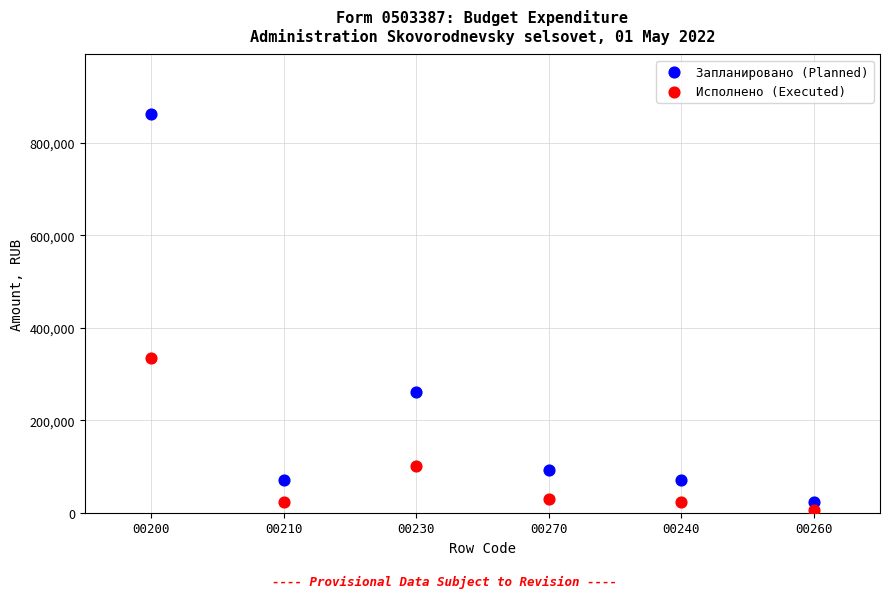

Across all series, what Y value is closest to 434311?

335125.2